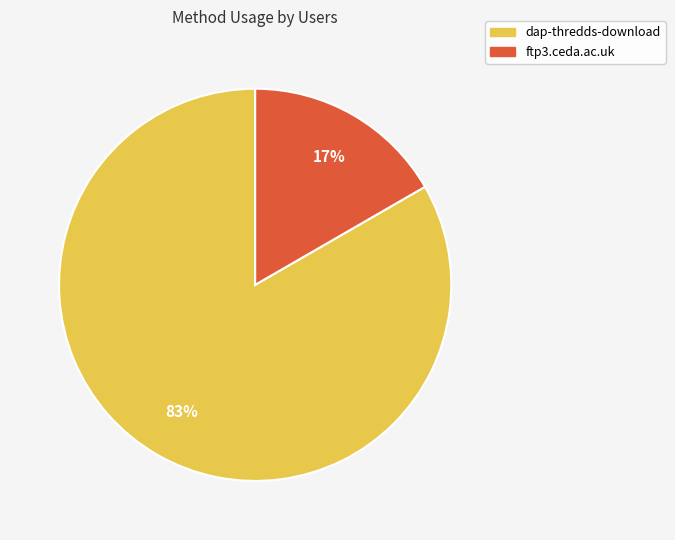

To the nearest percent, what percentage of the pie is dap-thredds-download?

83%